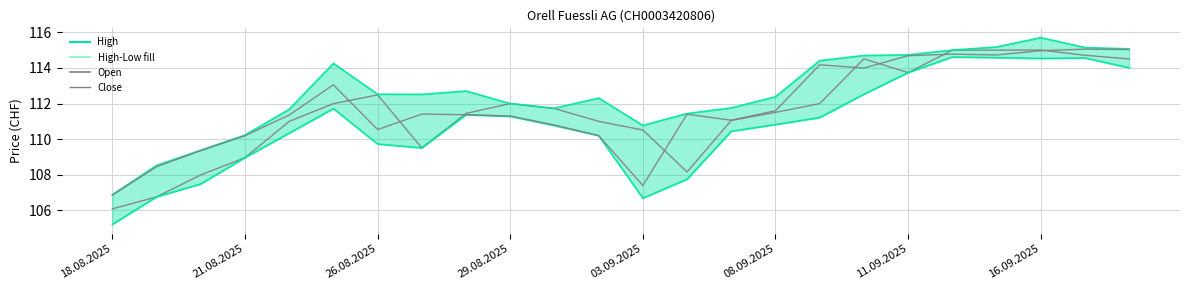

How many lines are shown in the chart?

4